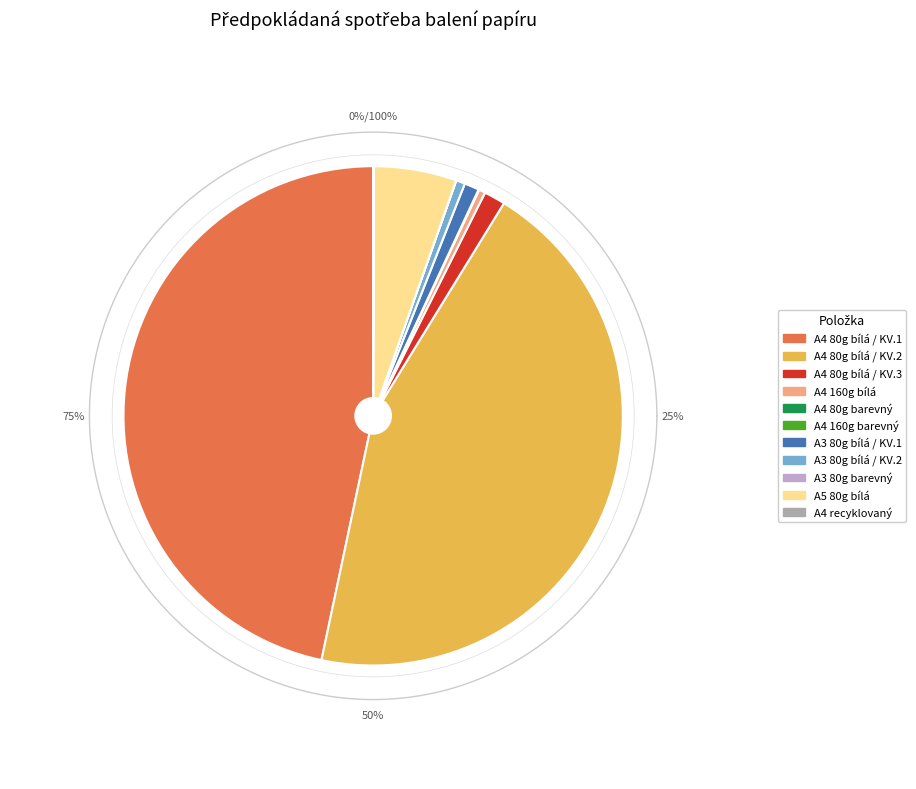

What is the ratio of the value at Xerografický papír A3 80g, bílá / KVALITA 1 to the value at Xerografický papír A4 160g, bílá?

2.3